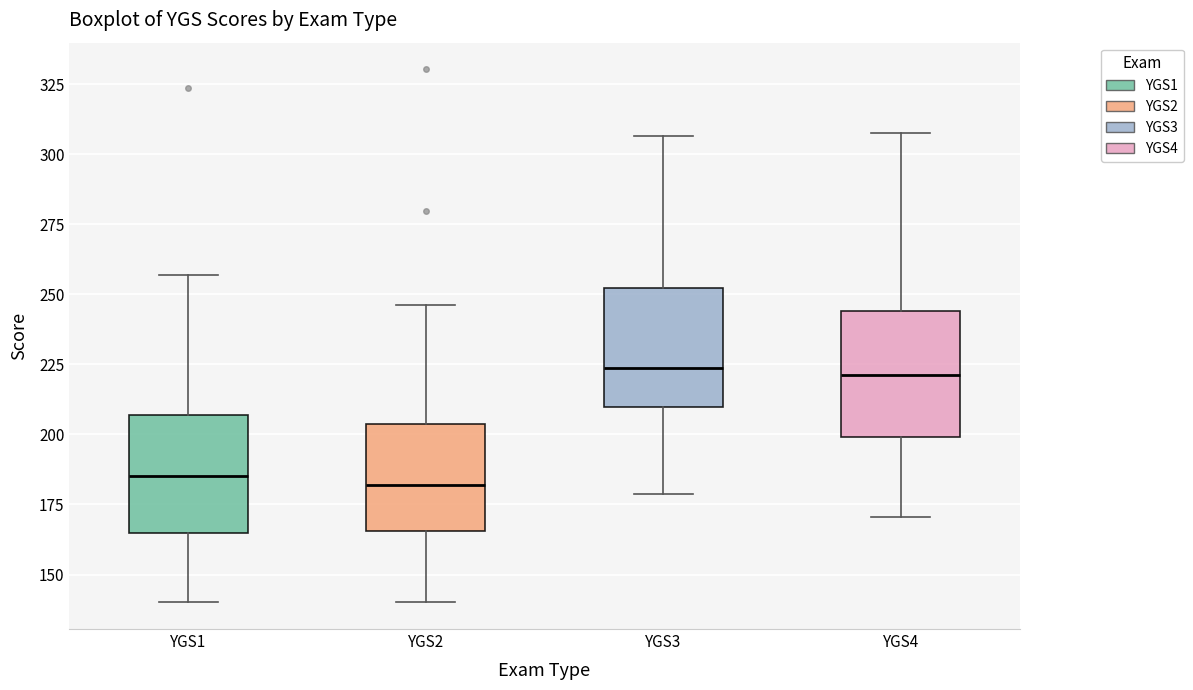

Where does the lower whisker of the box for YGS4 end on the y-axis? The values are not printed on the chart, so give them approximately, as read against the axis.

170